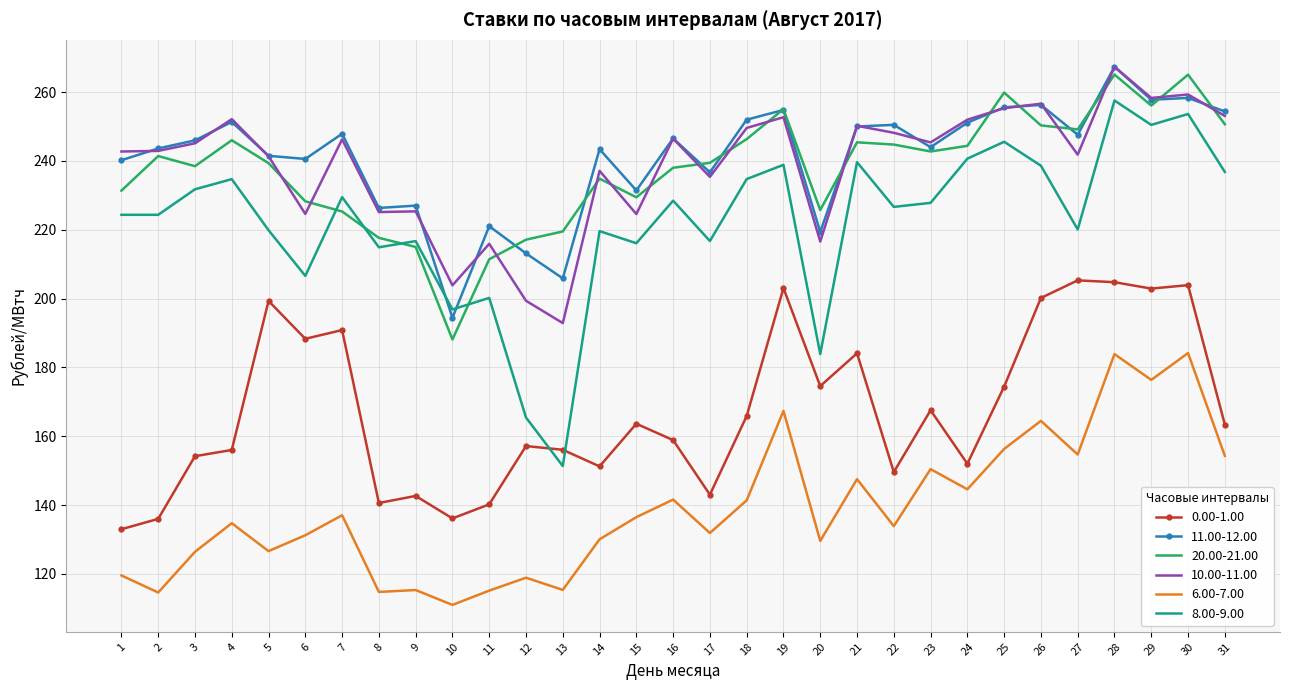

After their last crossing, which series has the higher values: 20.00-21.00 or 8.00-9.00?

20.00-21.00